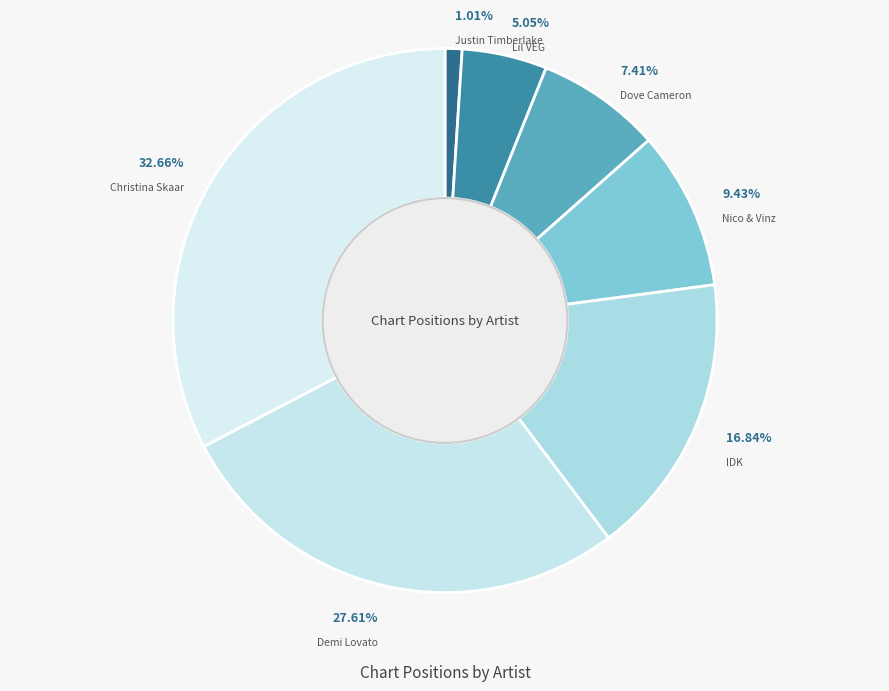

Count the number of slices in the pie.

7